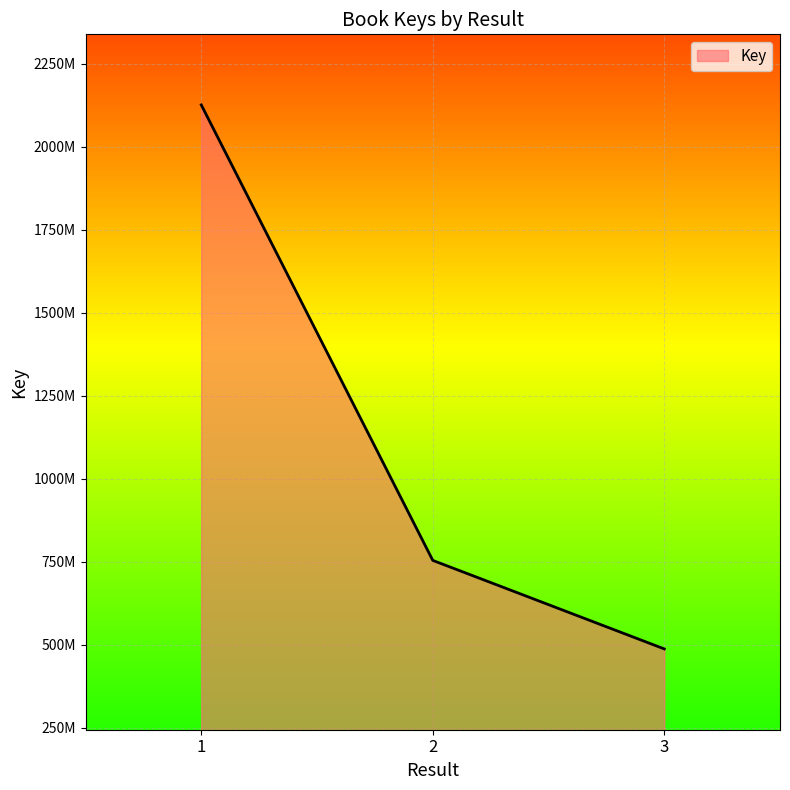

What is the sum of the values at 1 and 3?

2612350228